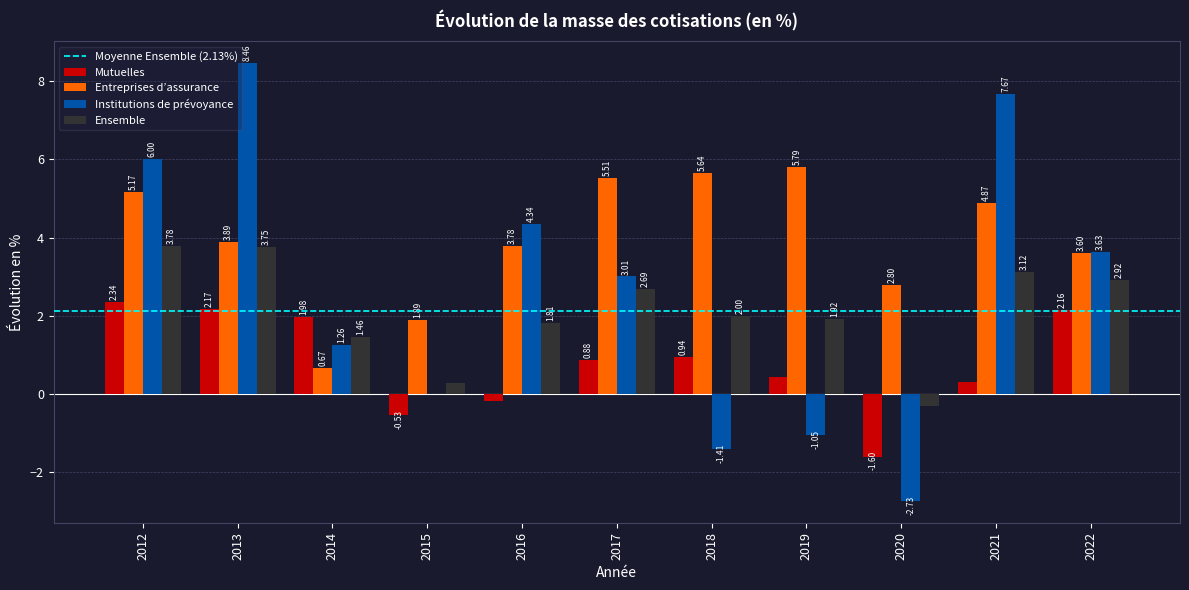

The Institutions de prévoyance series shows -4.2 at 2020. True or false?

False